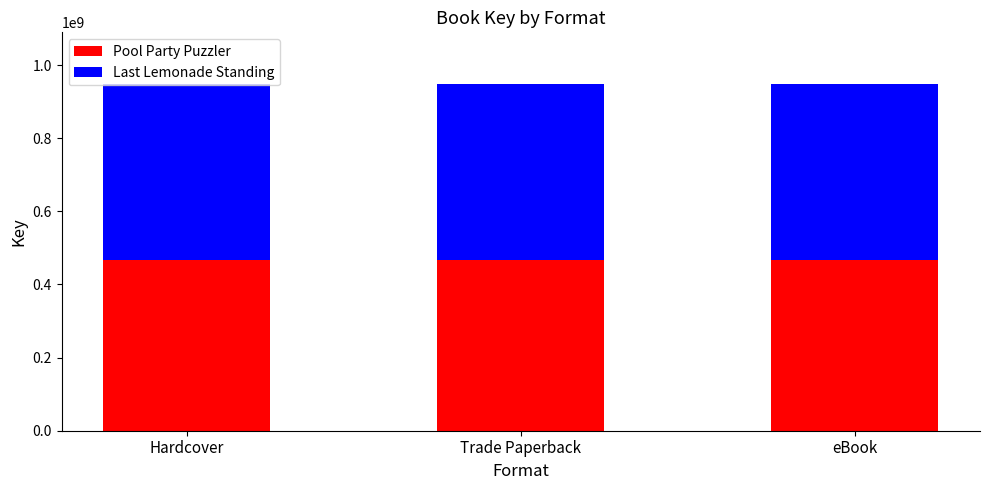

Is it true that Pool Party Puzzler equals 788601187 at Trade Paperback?

False